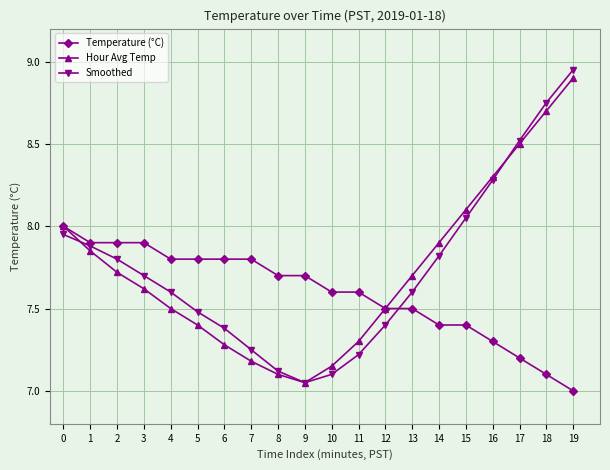

At which label does Hour Avg Temp reach its peak?

19